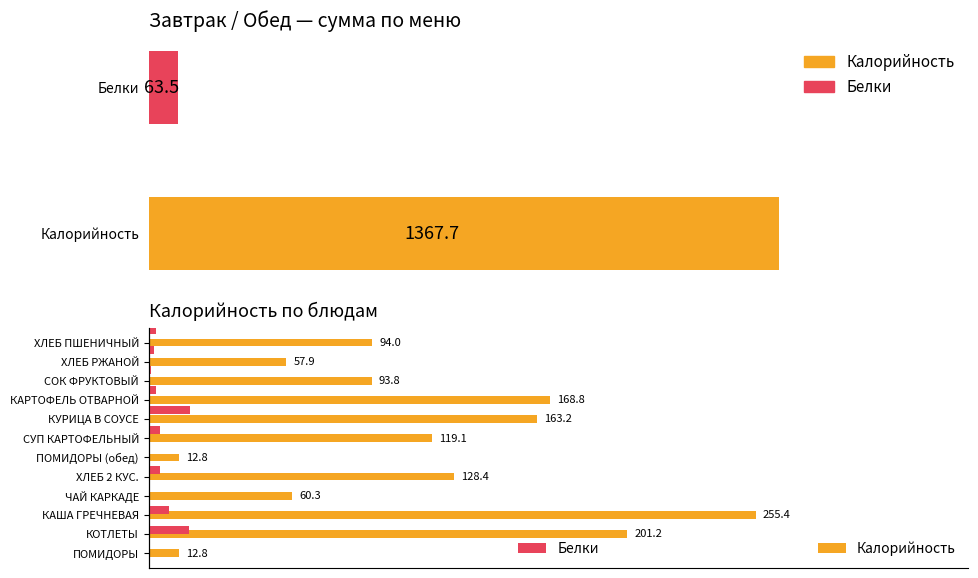

List the series in order of their overall mean, highest first.

Калорийность, Белки